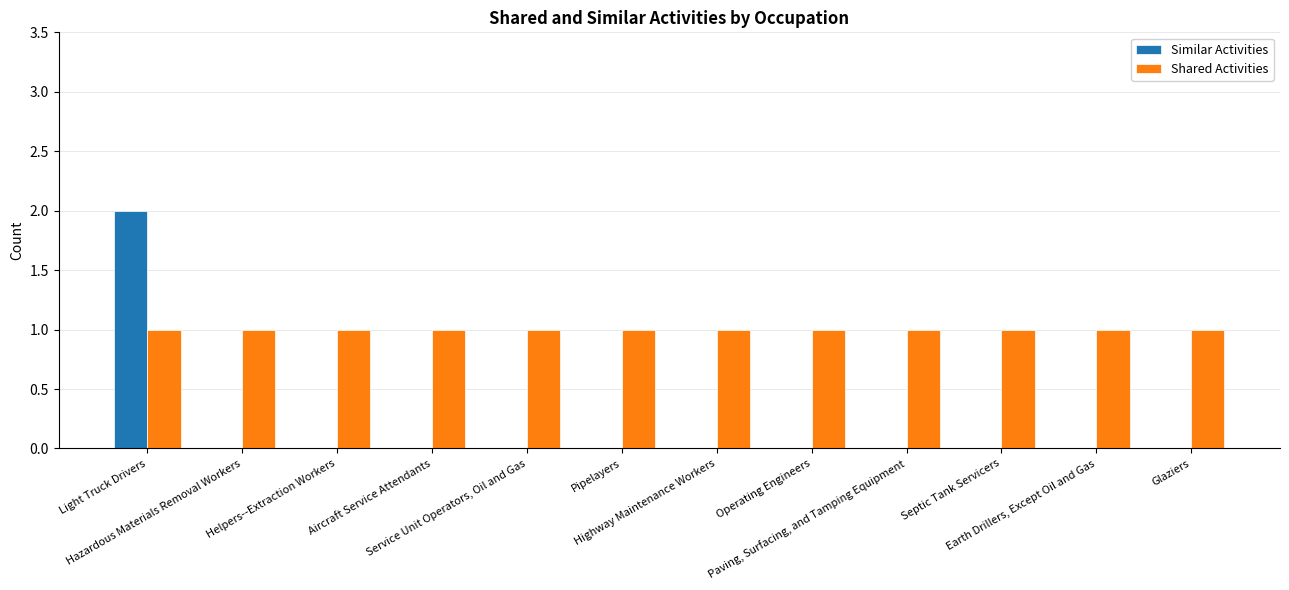

What is the sum of all Shared Activities values?

12